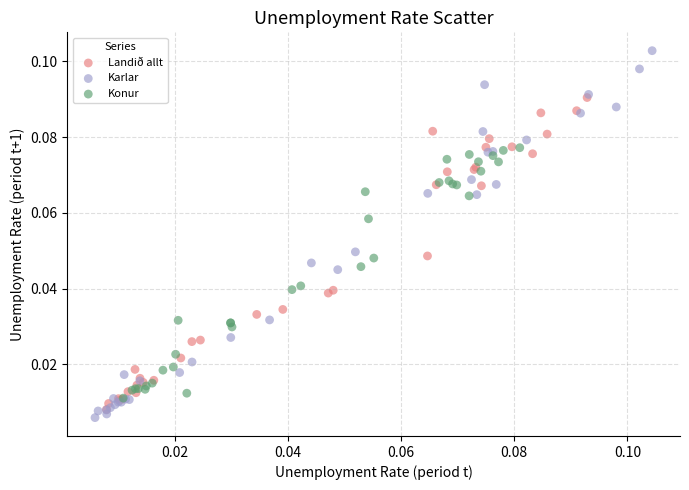

Which series has the widest spread of Y values?

Karlar